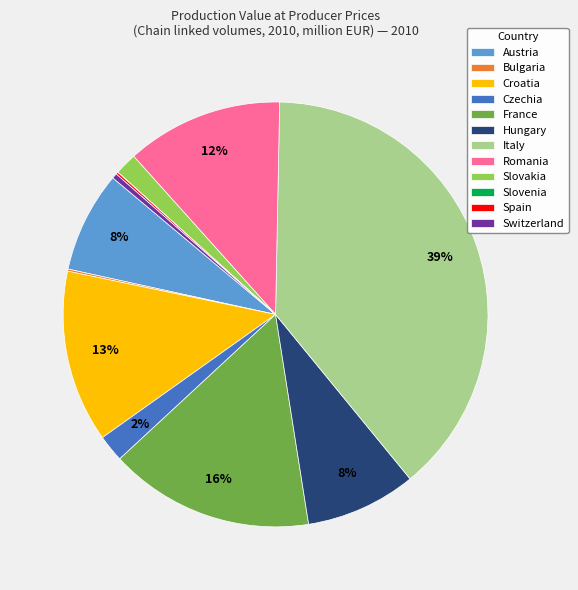

What is the largest slice in the pie chart?

Italy